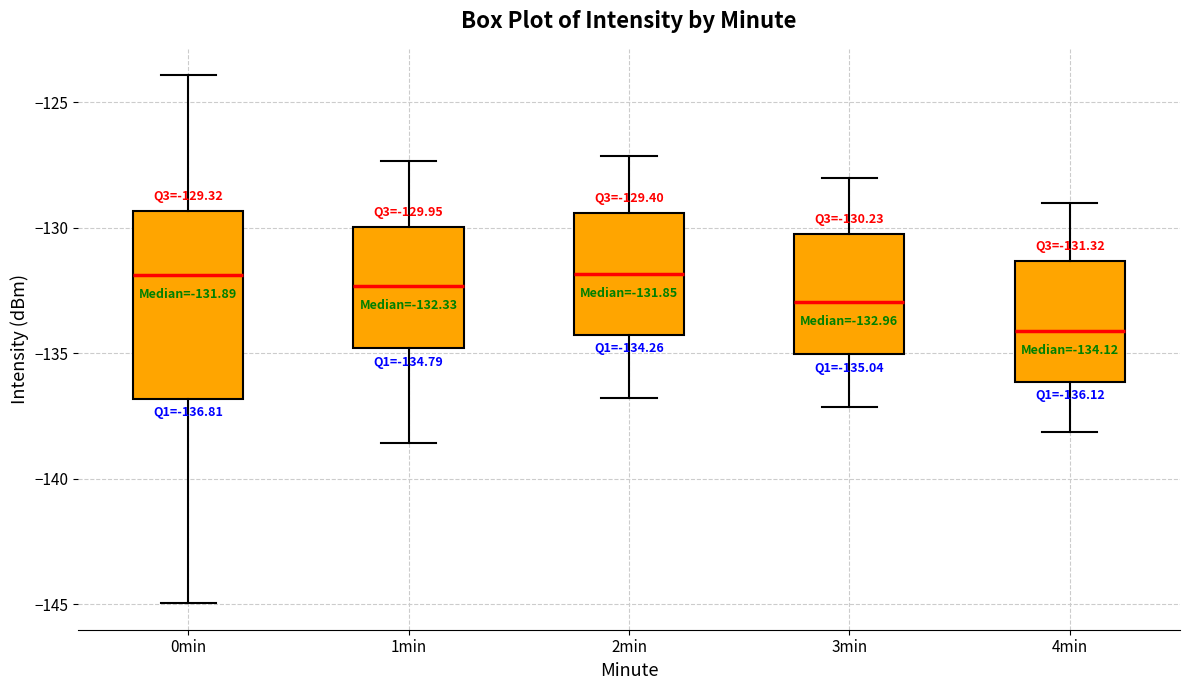

Which box is the tallest, from its lower edge to its upper edge?

0min